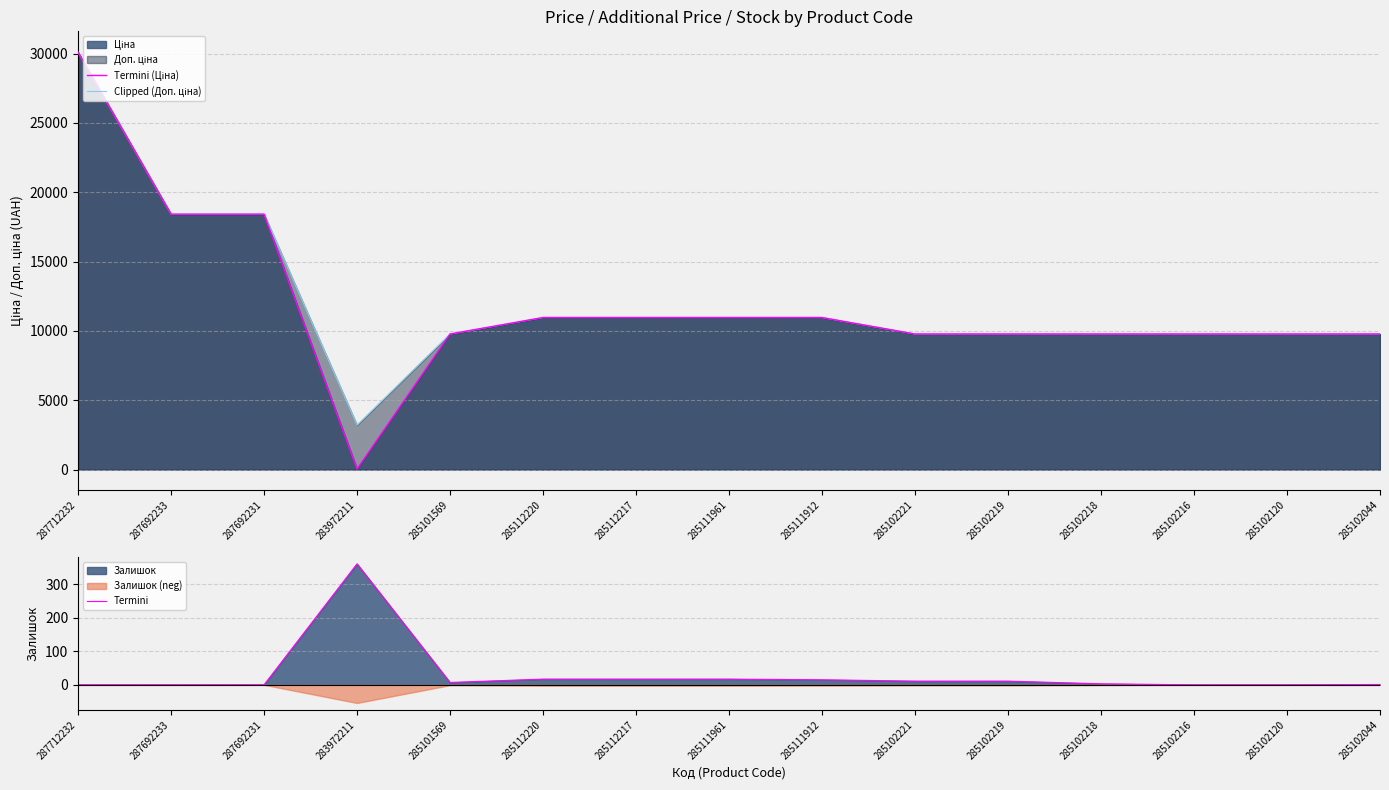

True or false: Clipped (Доп. ціна) and Termini (Ціна) intersect in this chart.

False